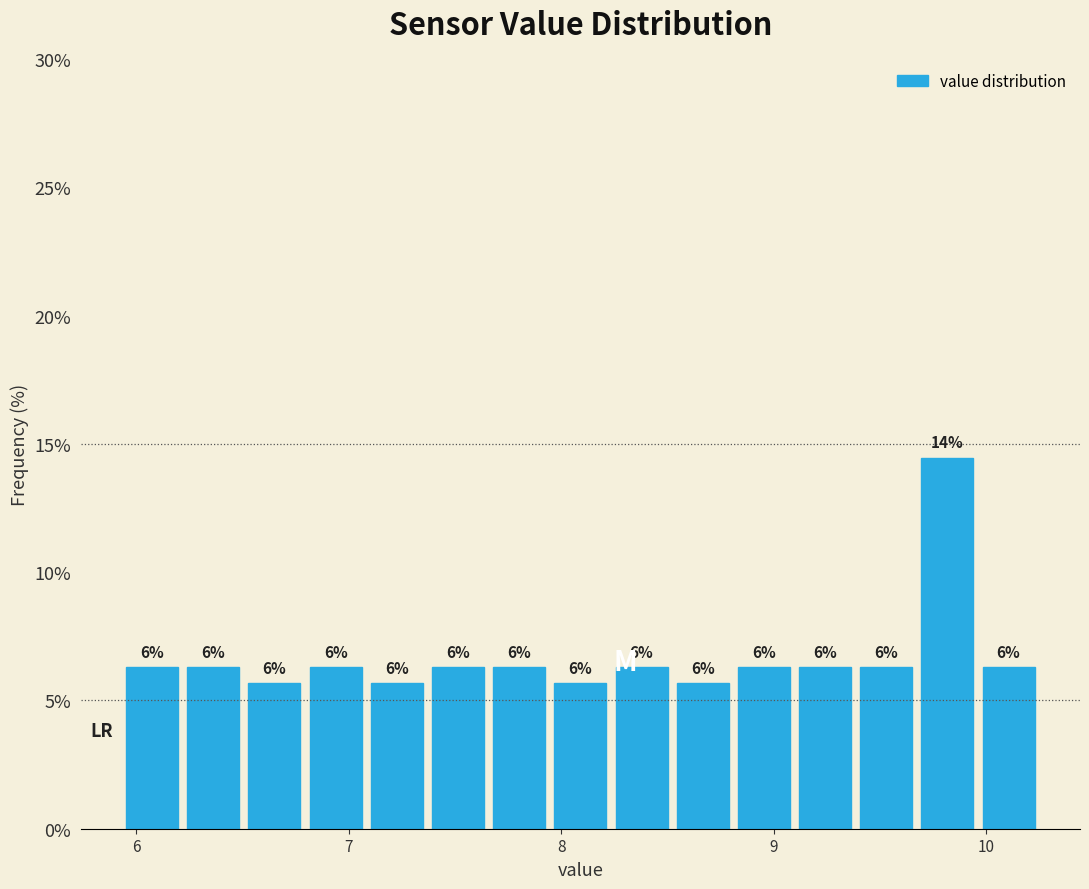

Around what value on the x-axis is the tallest bar? Give the approximate position of its centre, as read against the axis.

9.8